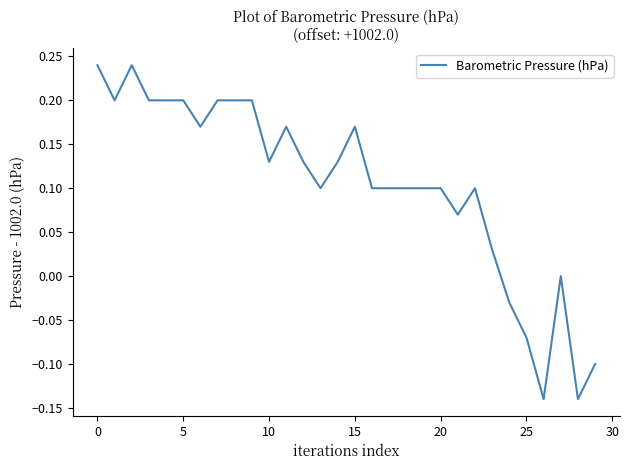

How many distinct data groups are displayed?

1